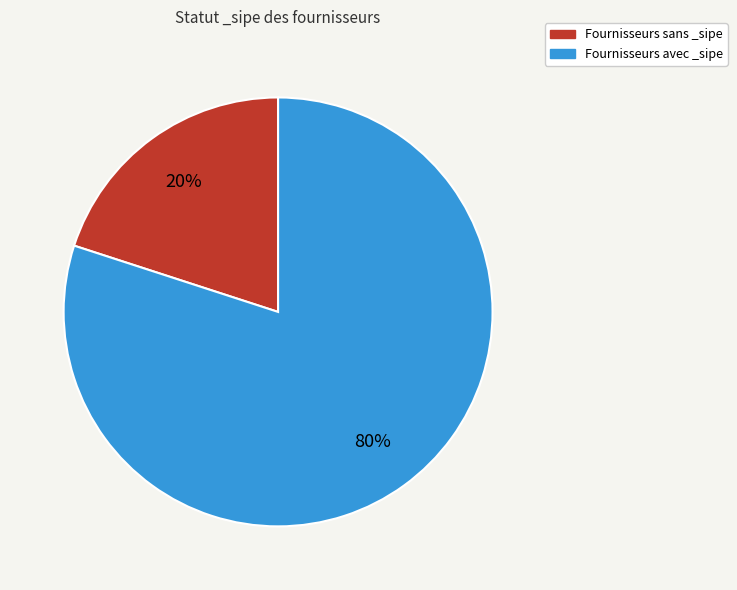

To the nearest percent, what is the difference between the largest and smallest slice percentages?

60%